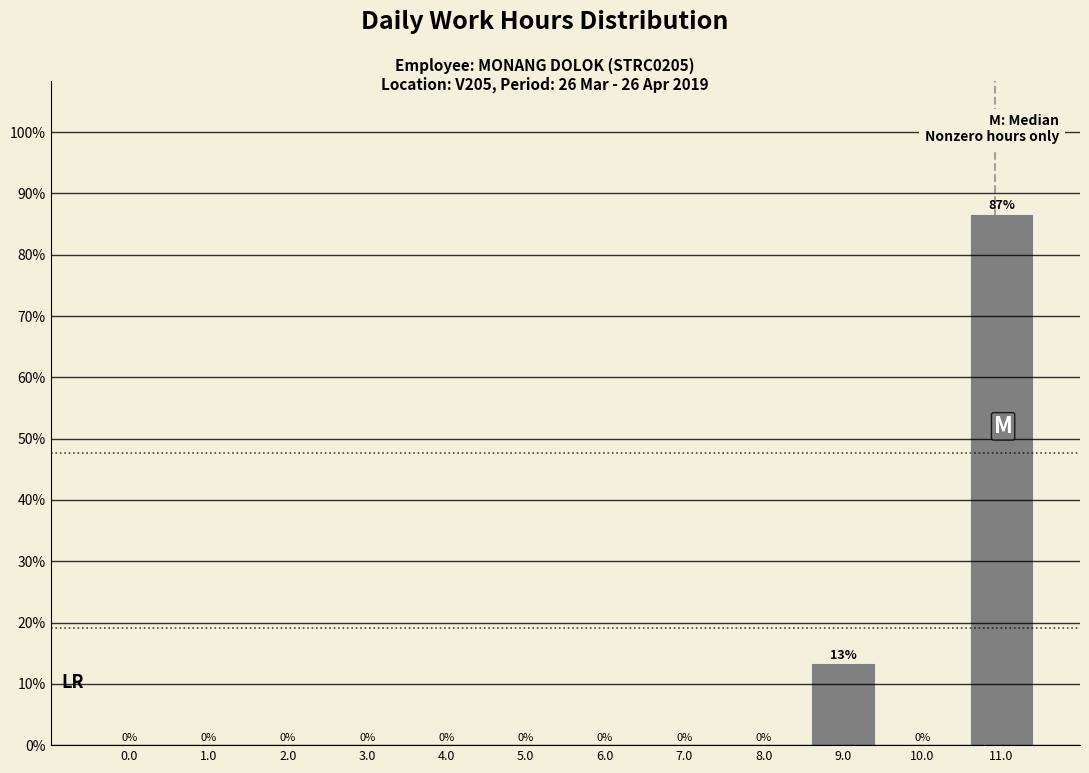

What is the maximum value shown in the chart?

86.7